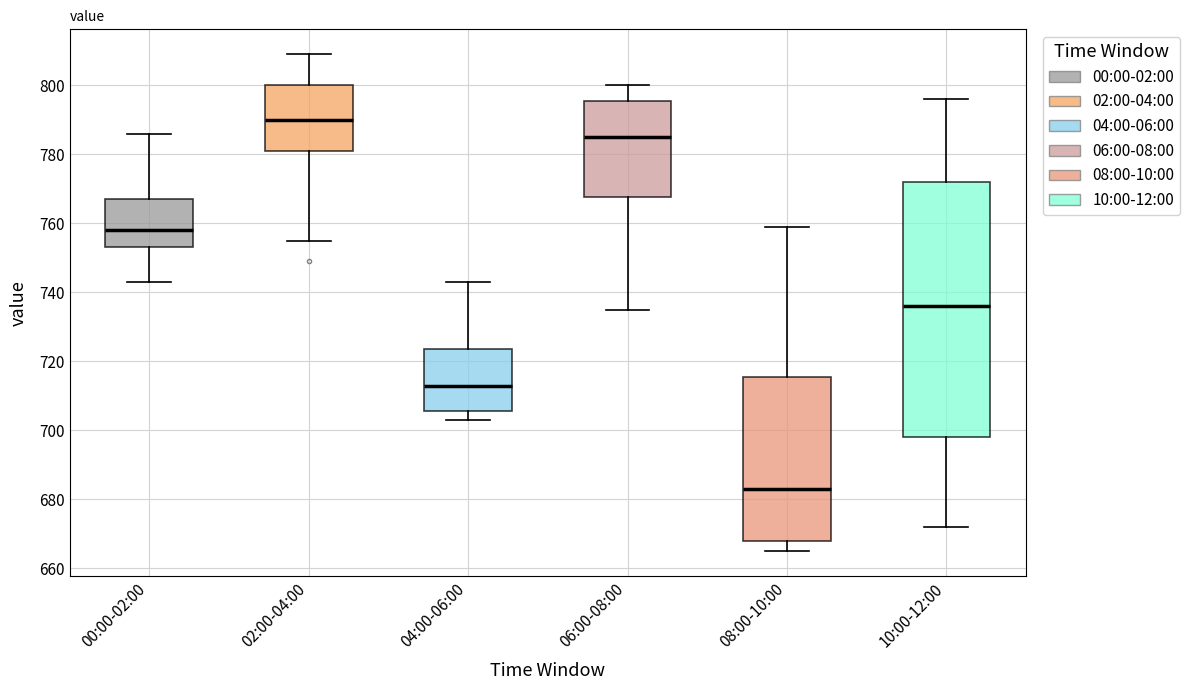

Which box is the tallest, from its lower edge to its upper edge?

10:00-12:00